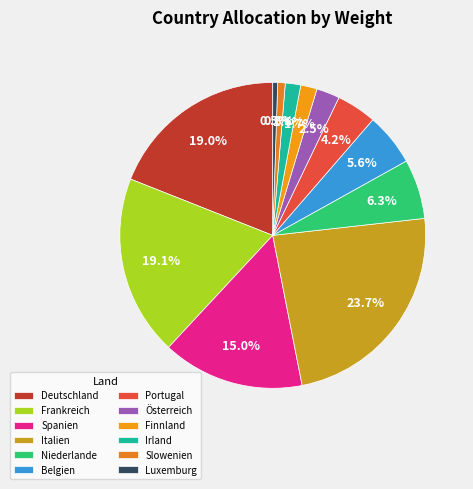

Count the number of slices in the pie.

12